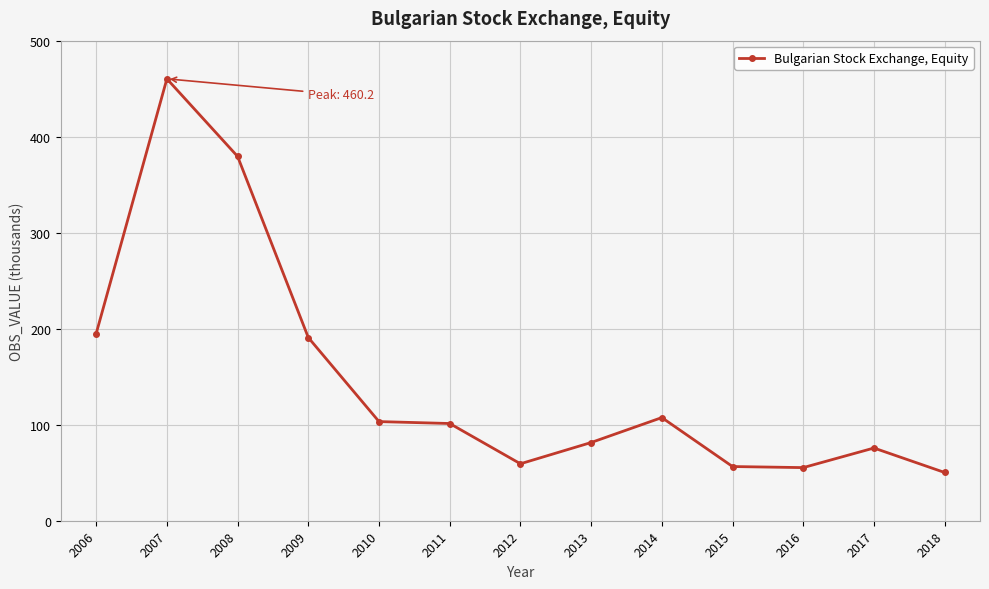

Does the chart have visible grid lines?

Yes